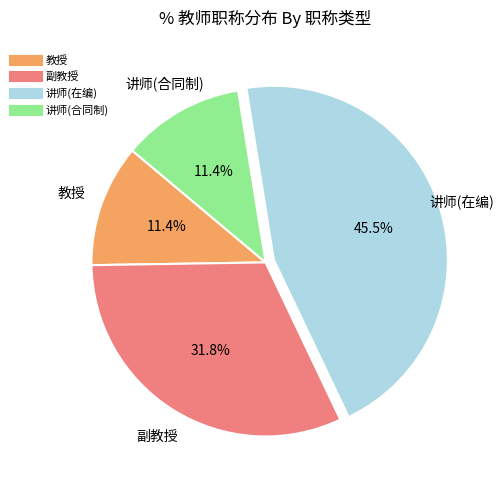

Is there a majority slice in this chart?

No